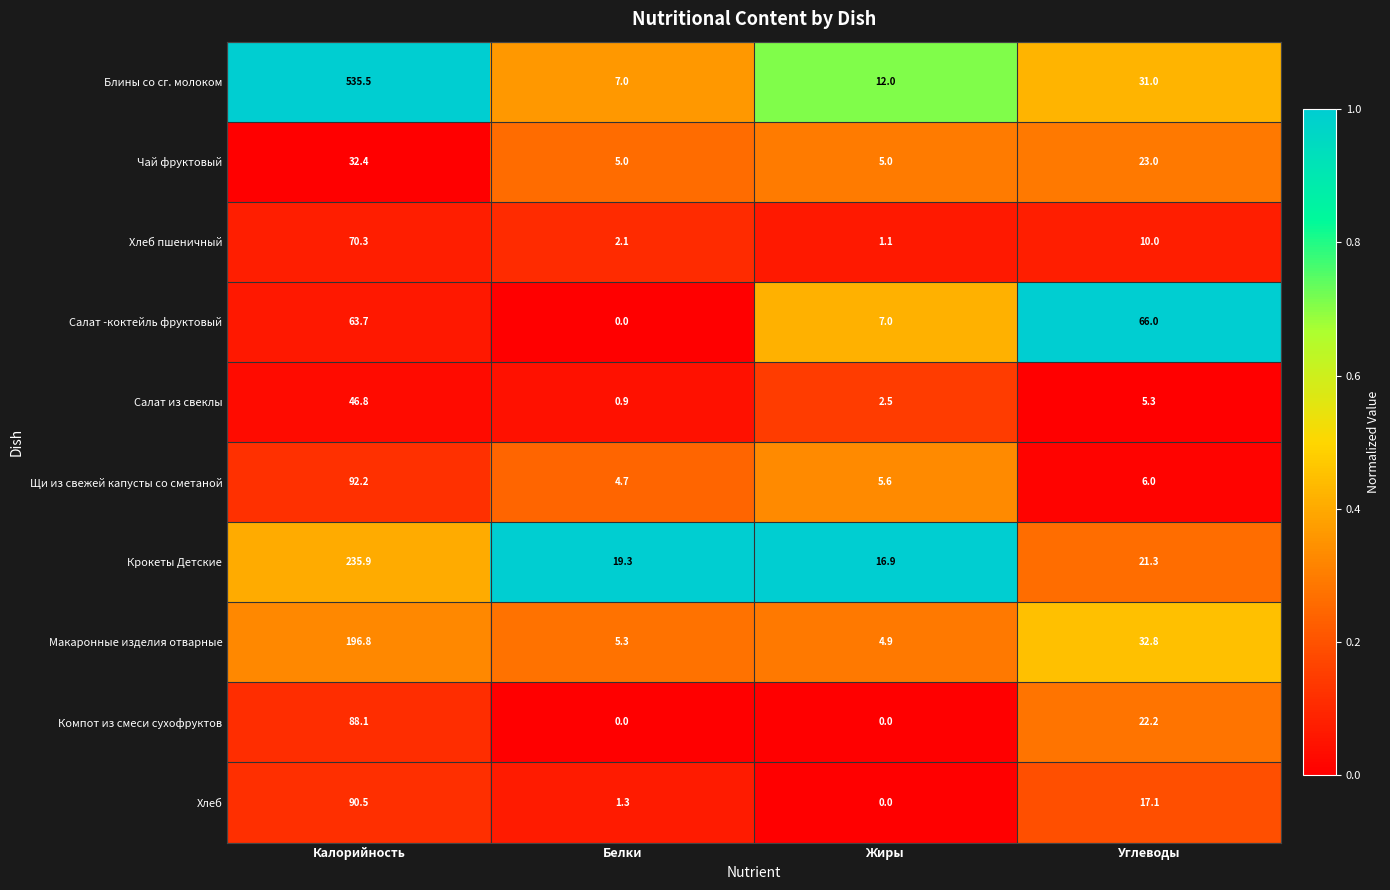

The Чай фруктовый series shows 9.8 at Калорийность. True or false?

False